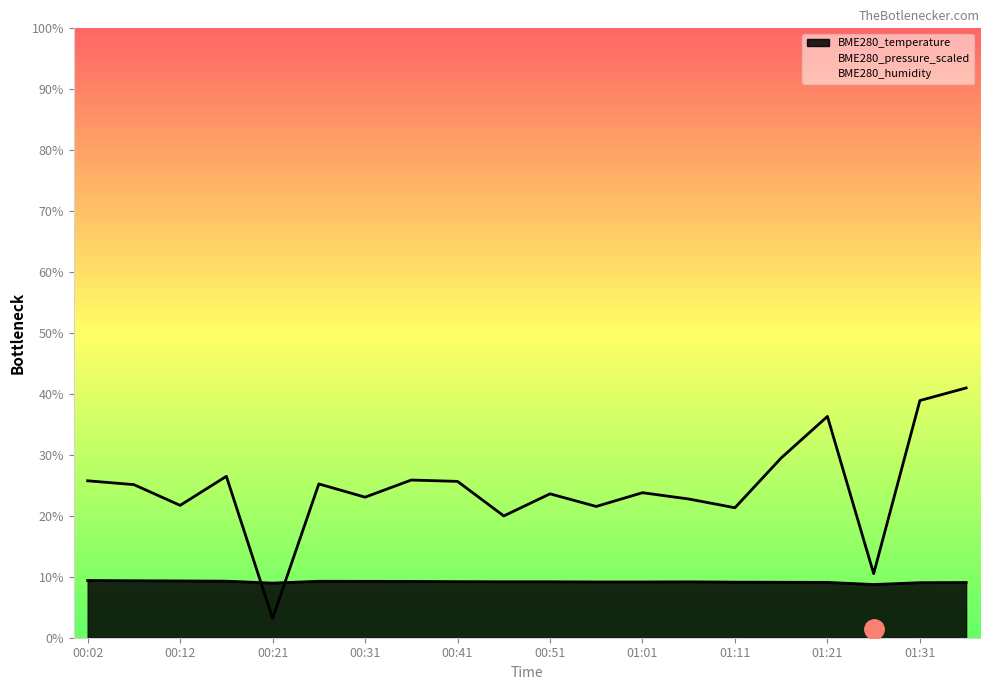

Which series has the largest total across all categories?

BME280_pressure_scaled